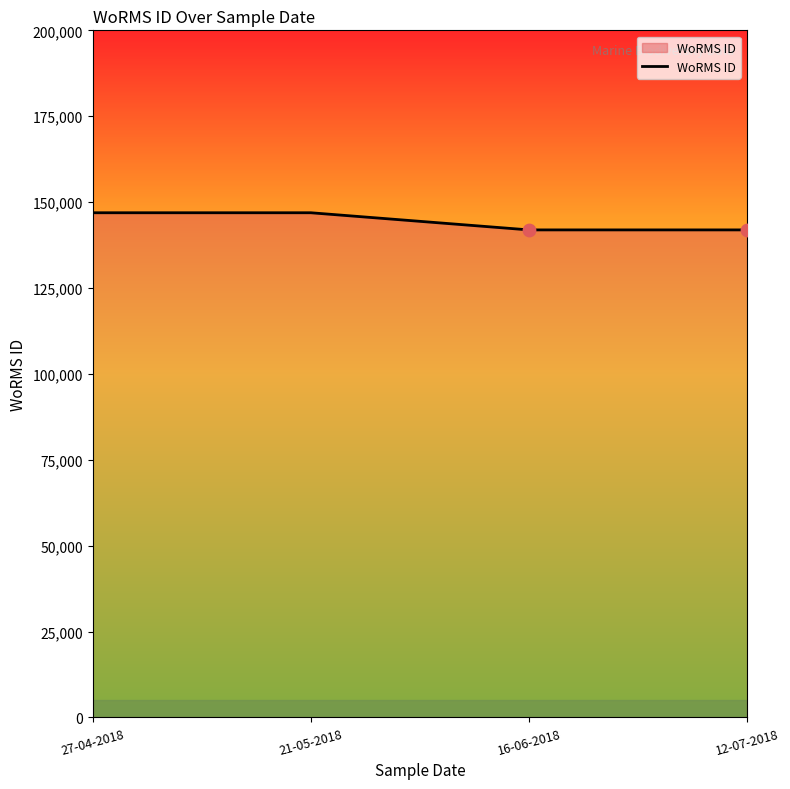

Approximately how many times larger is the value at 27-04-2018 compared to 12-07-2018?

1.0